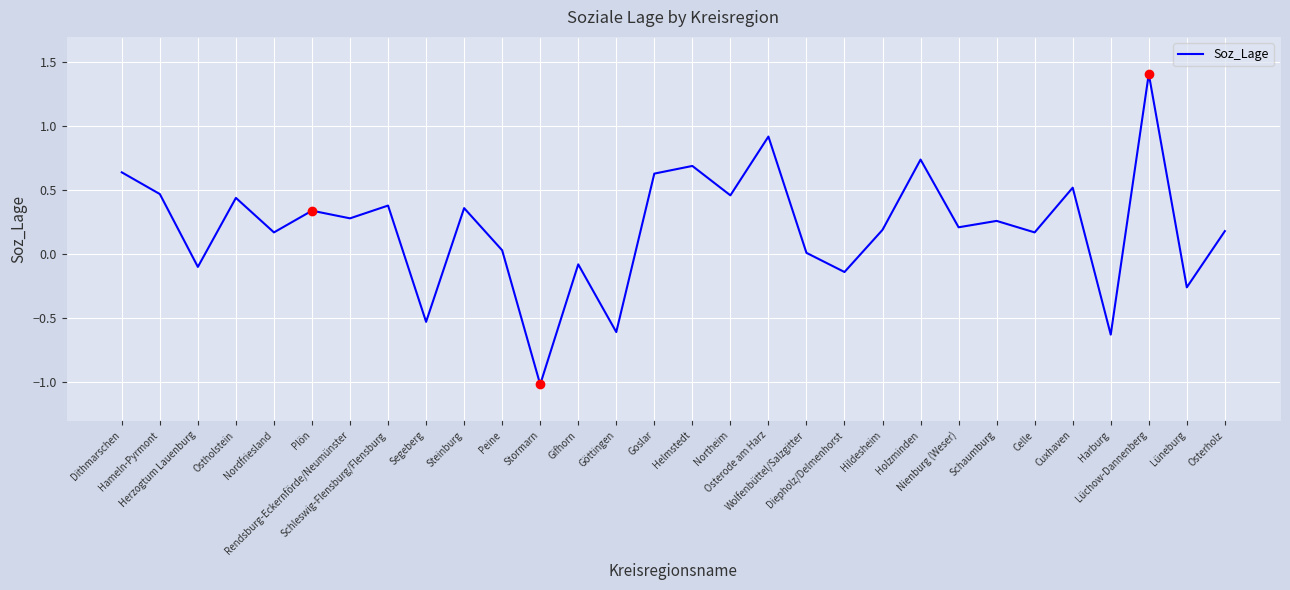

What is the sum of the values at Peine and Osterholz?

0.2